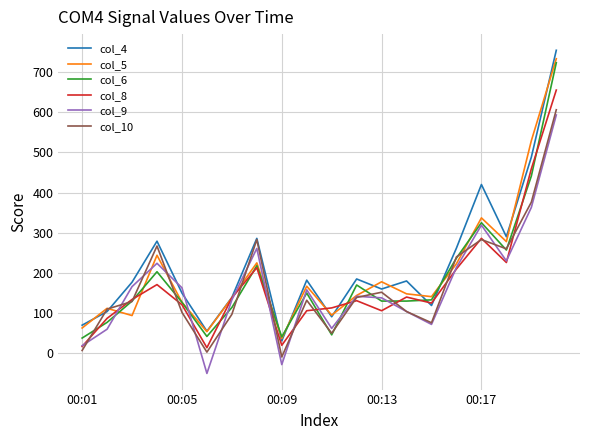

Which series has the widest spread of values?

col_4